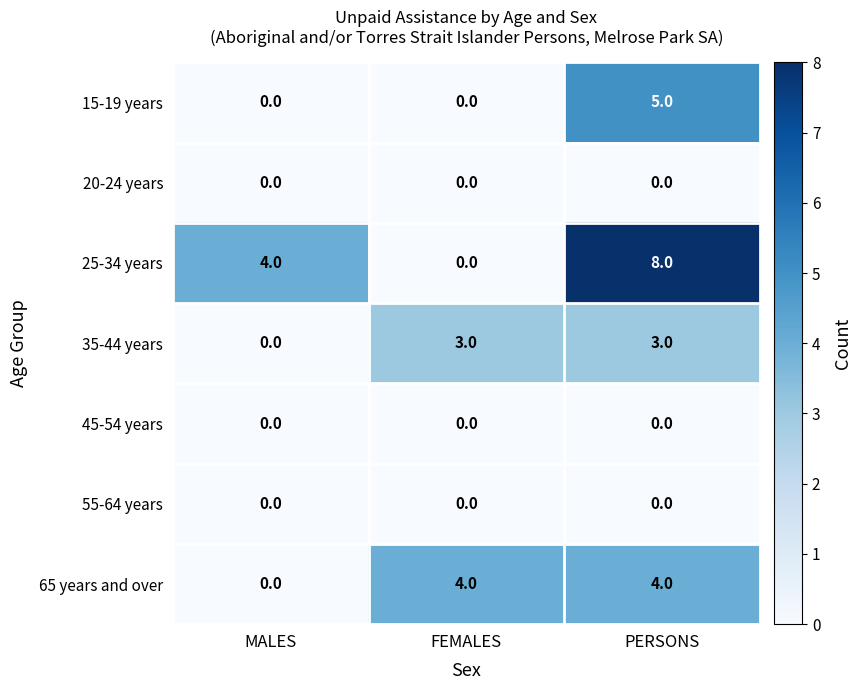

What is the total value across all series at MALES?

4